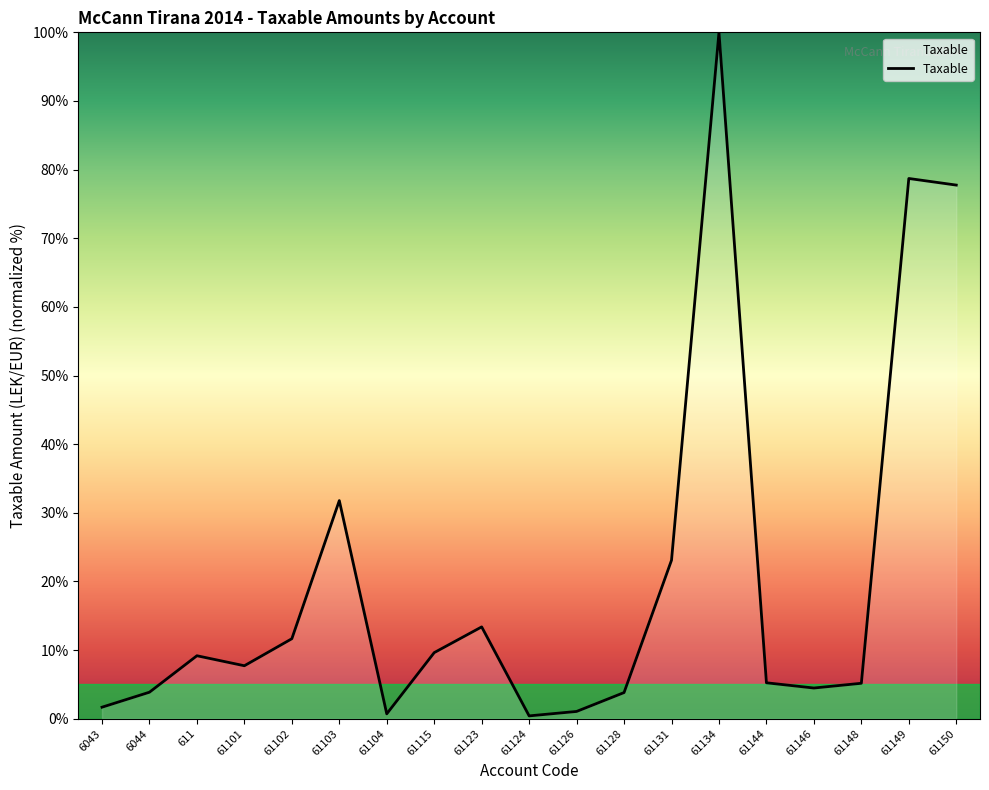

What is the approximate value at 61134?

100.0